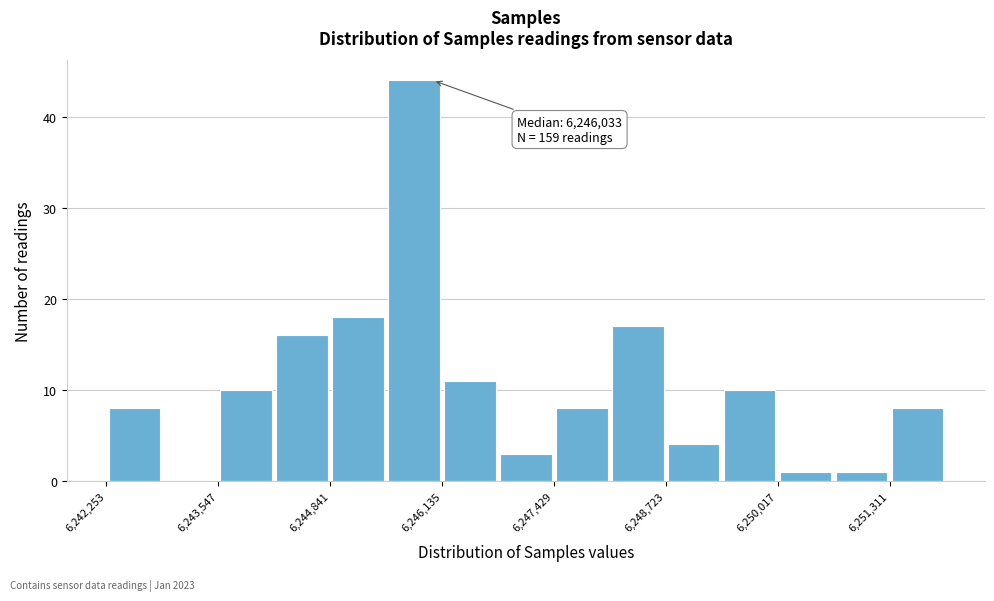

Read against the x-axis, roughly where is the centre of the tallest bar?

6245800